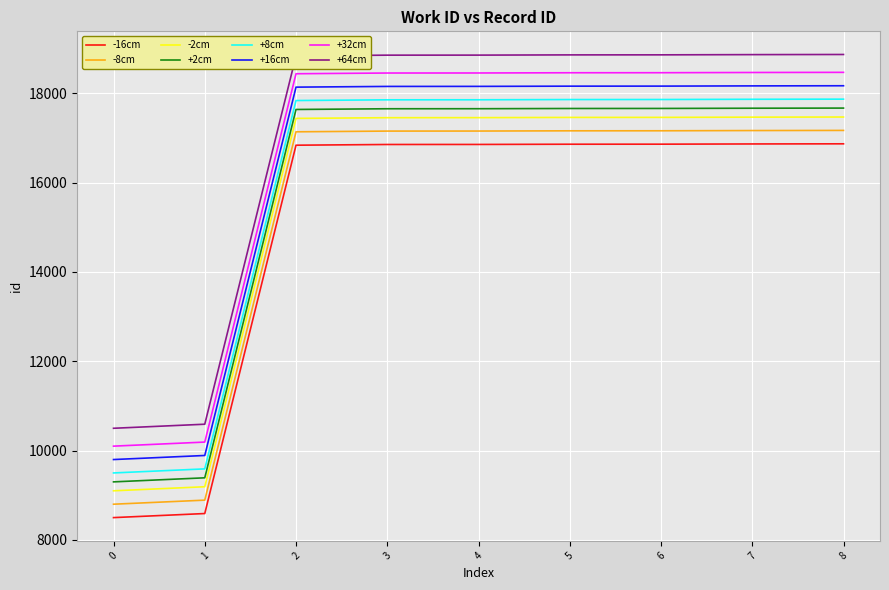

Is the value of -8cm at 0 greater than the value of +16cm at 2?

No